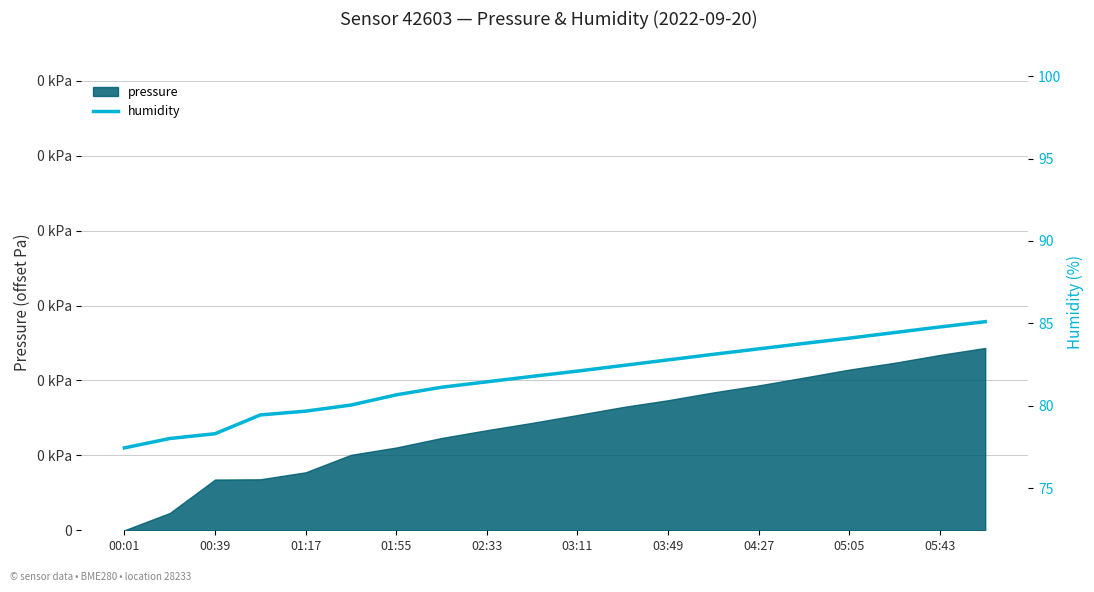

What is the value of the 1st point from the left?

77.4